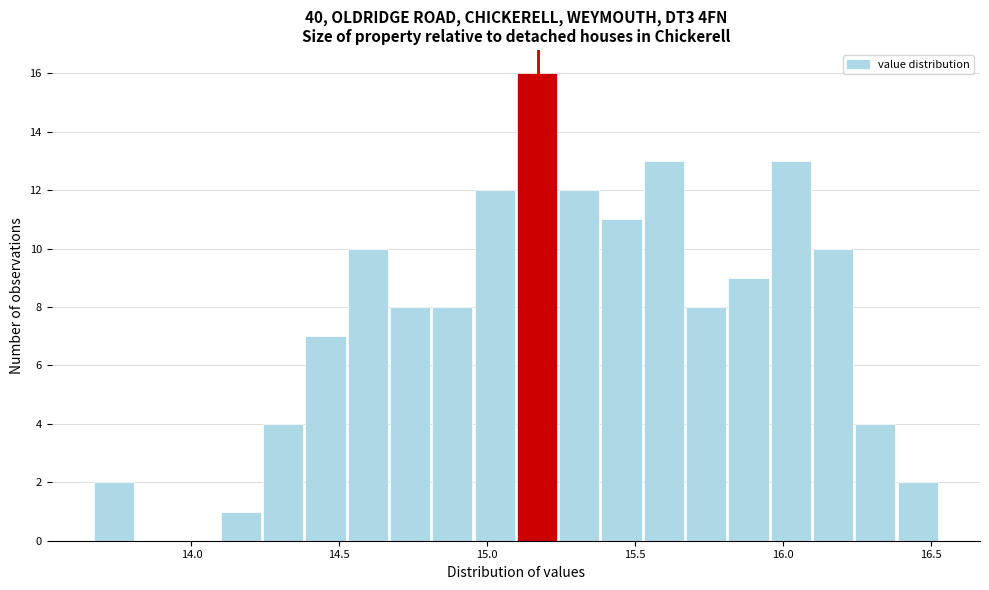

Around what value on the x-axis is the tallest bar? Give the approximate position of its centre, as read against the axis.

15.15